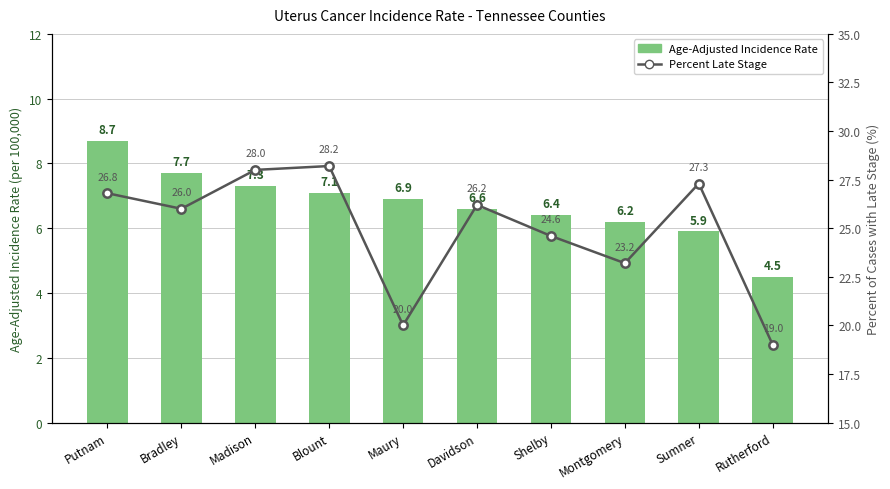

At which category does the chart reach its peak across all series?

Blount